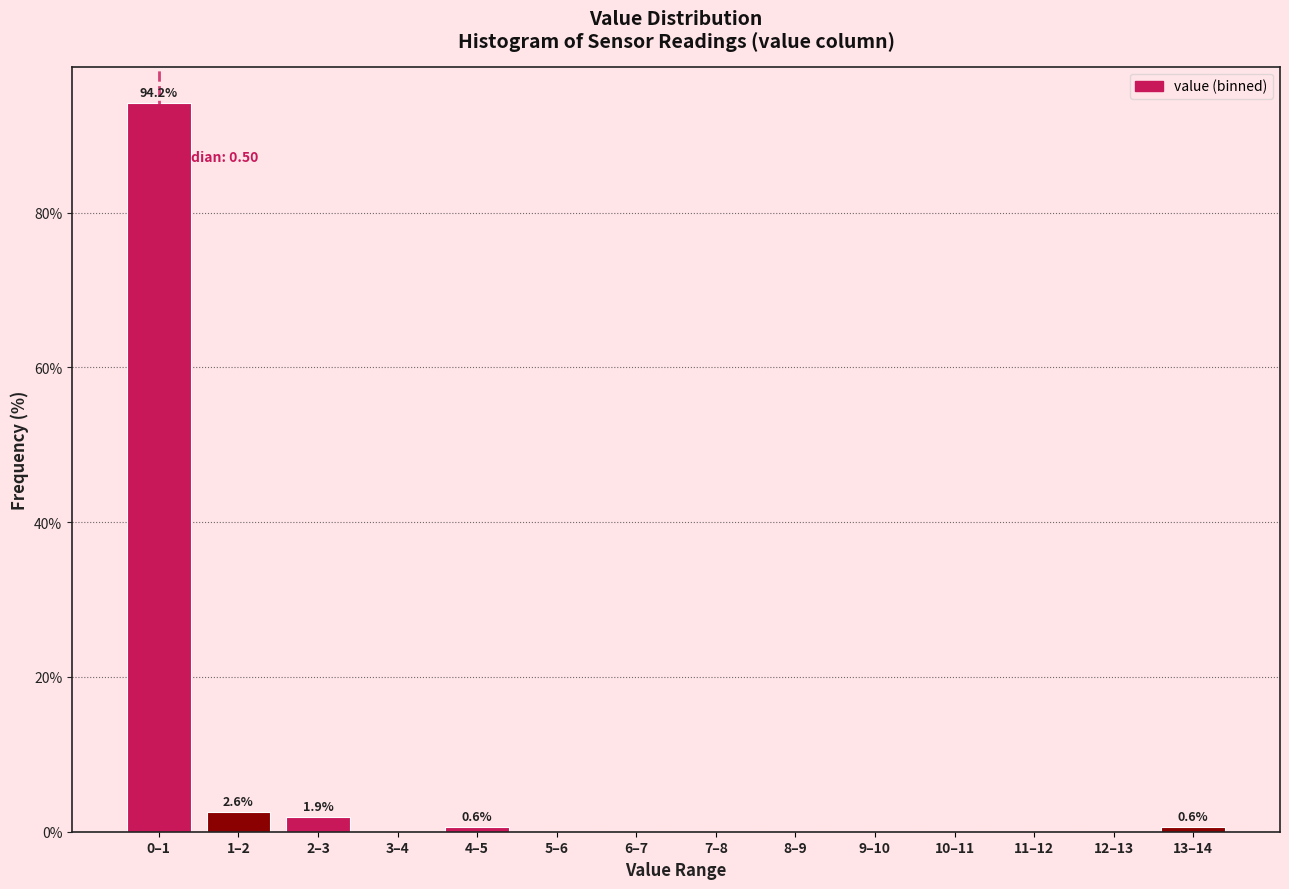

Reading right to left, what are all the values shown in this chart?

13–14=0.6	12–13=0.0	11–12=0.0	10–11=0.0	9–10=0.0	8–9=0.0	7–8=0.0	6–7=0.0	5–6=0.0	4–5=0.6	3–4=0.0	2–3=1.9	1–2=2.6	0–1=94.2